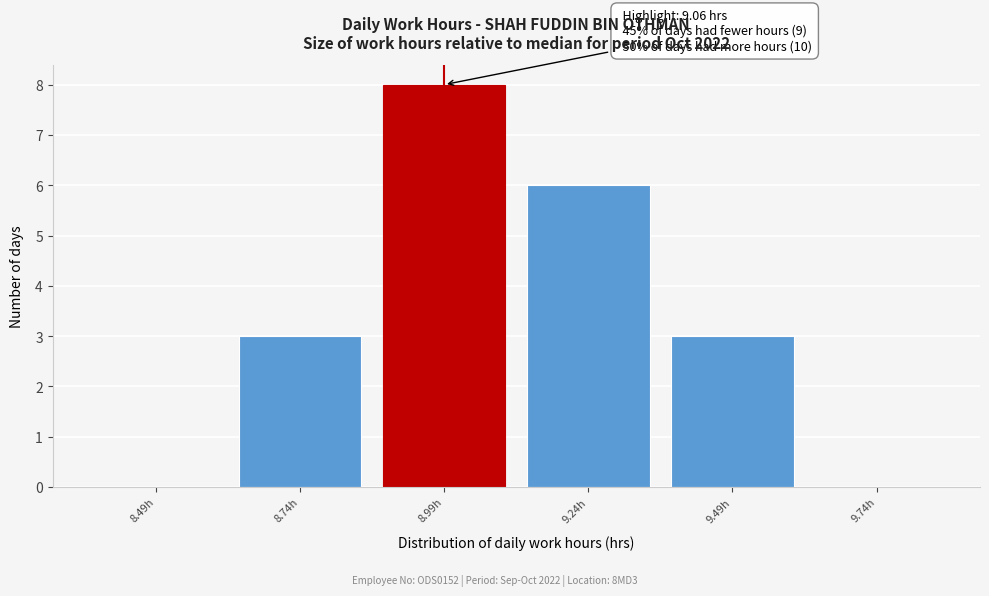

Which range on the x-axis has the tallest bar?

8.87 to 9.12